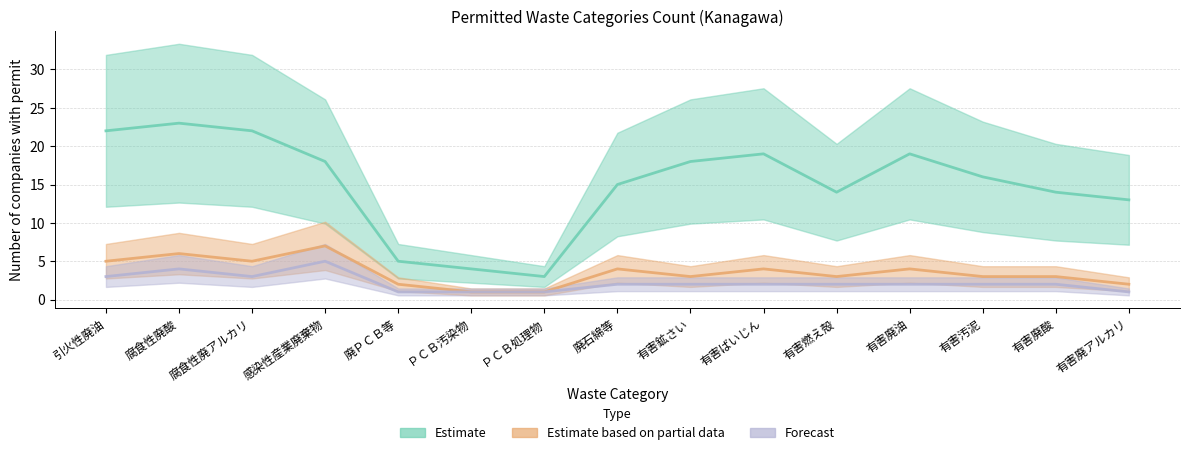

True or false: Estimate and Forecast cross at least once.

False